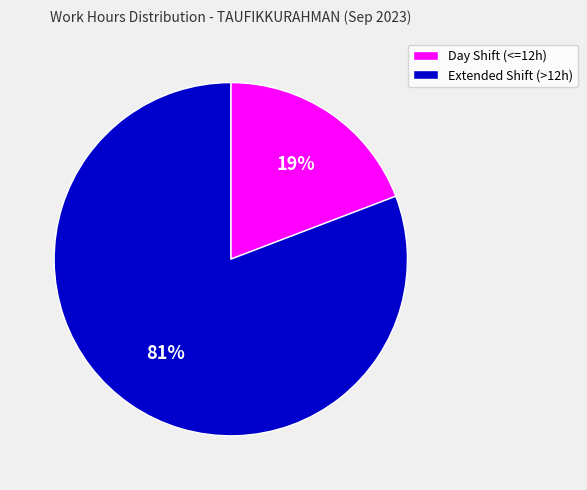

What is the smallest slice in the pie chart?

Day Shift (<=12h)